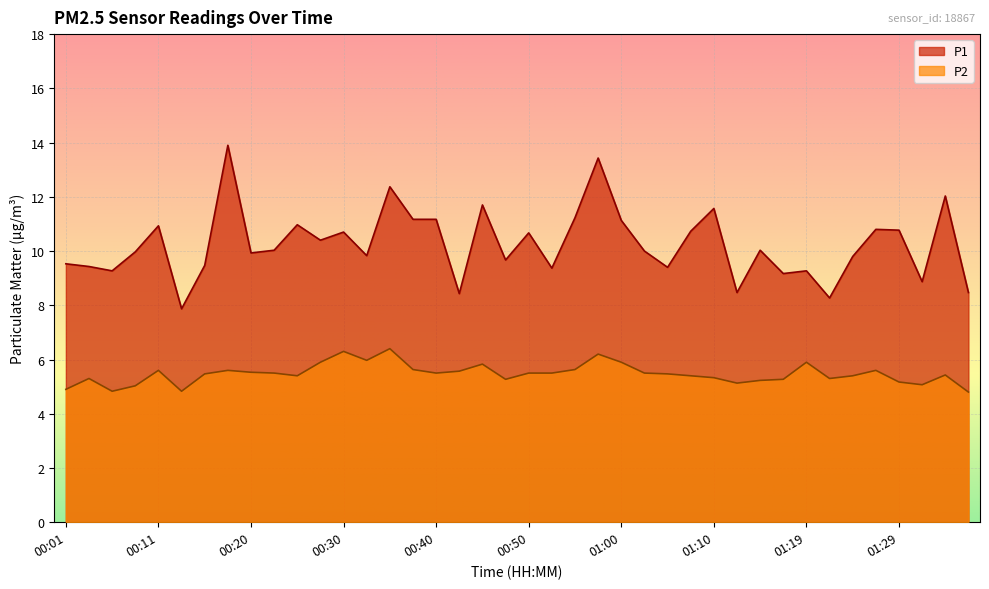

In P2, how many points are higher than both neighbors (excluding endpoints)?

10